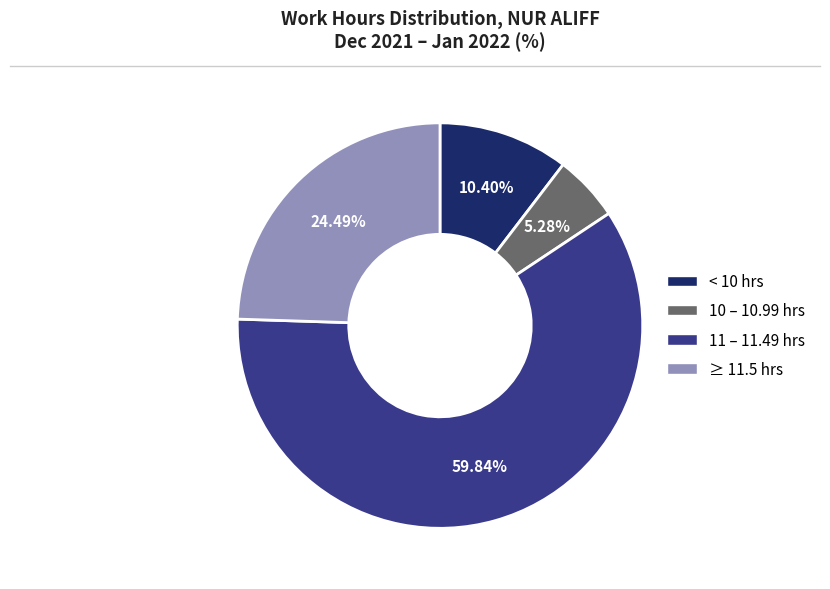

Count the number of slices in the pie.

4